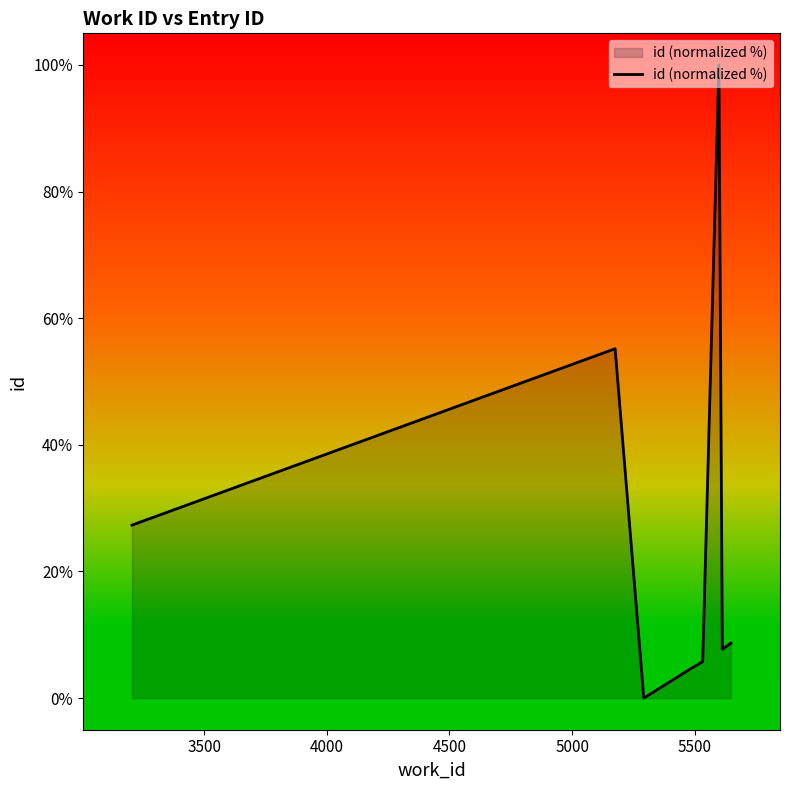

What is the greatest value displayed?

100.0